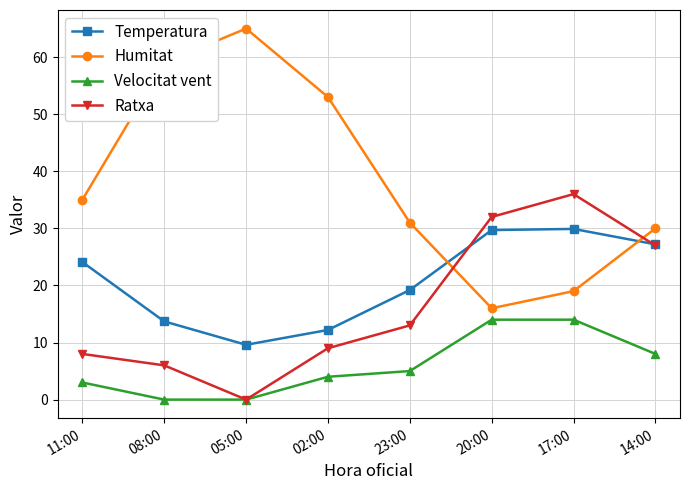

How many values in the Velocitat vent series are below 5?

4